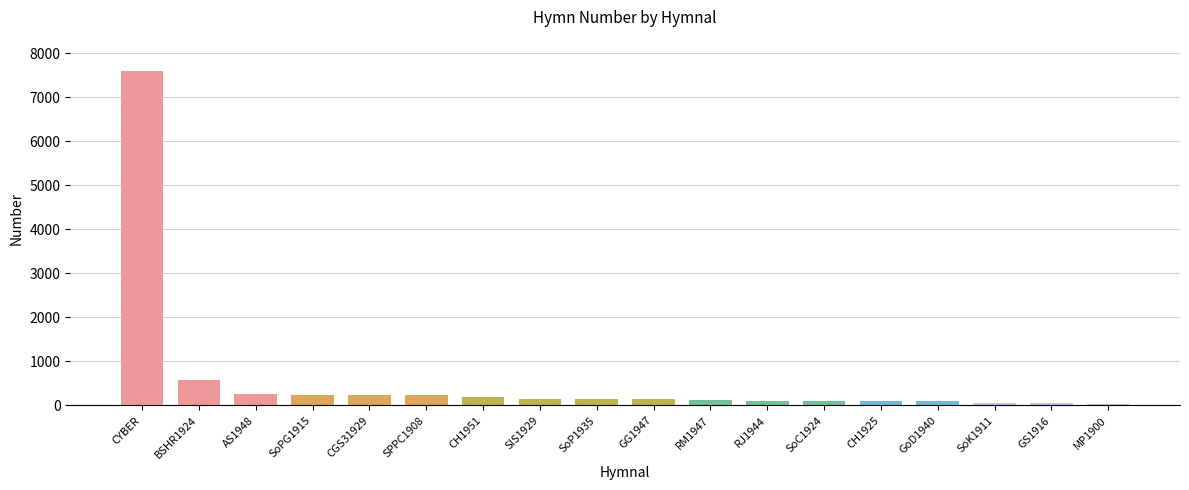

What position from the left is SoP1935?

9